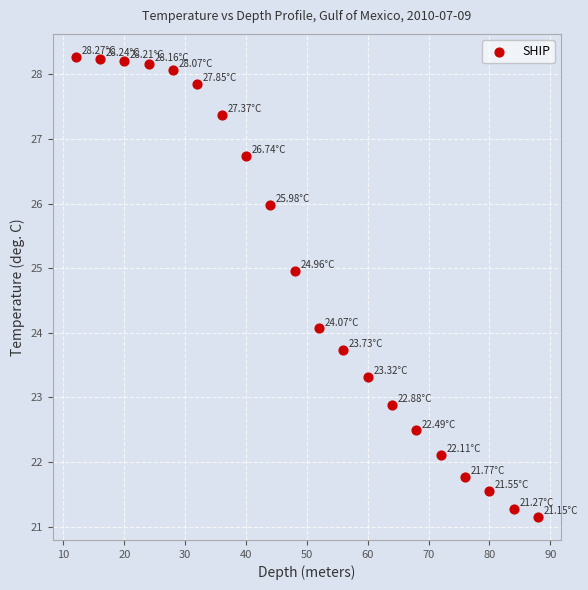

What is the range of X values (max minus min)?

76.0